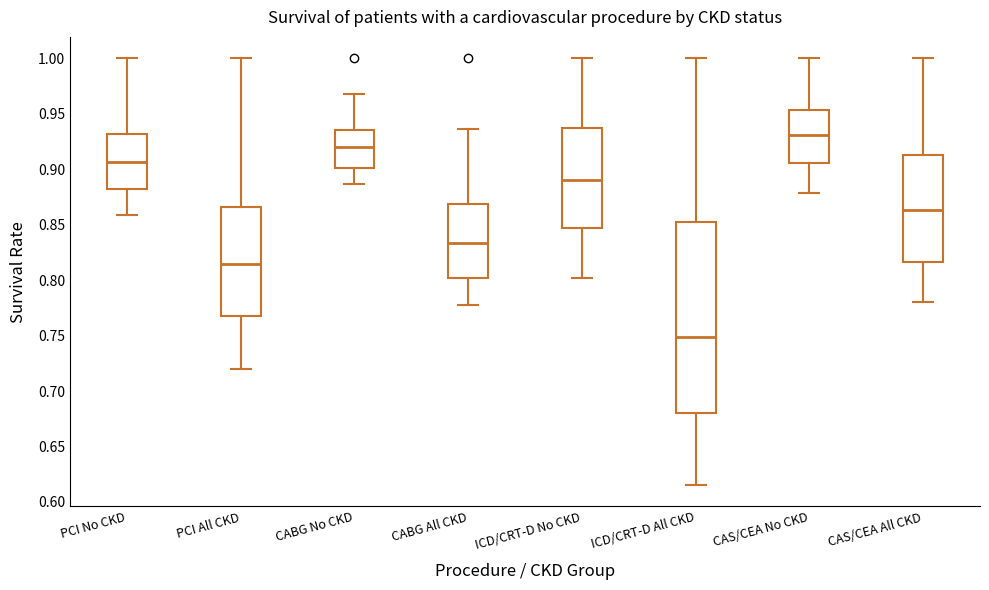

Reading left to right, read every box against the y-axis: the position of its median line, the range the box covers, and the ends of its whiskers. The values are not printed on the chart, so give them approximately, as read against the axis.

PCI No CKD: median 0.905, box 0.880 to 0.930, whiskers 0.860 to 1.000
PCI All CKD: median 0.815, box 0.770 to 0.865, whiskers 0.720 to 1.000
CABG No CKD: median 0.920, box 0.900 to 0.935, whiskers 0.885 to 0.965
CABG All CKD: median 0.835, box 0.800 to 0.870, whiskers 0.780 to 0.935
ICD/CRT-D No CKD: median 0.890, box 0.845 to 0.935, whiskers 0.800 to 1.000
ICD/CRT-D All CKD: median 0.750, box 0.680 to 0.850, whiskers 0.615 to 1.000
CAS/CEA No CKD: median 0.930, box 0.905 to 0.955, whiskers 0.880 to 1.000
CAS/CEA All CKD: median 0.865, box 0.815 to 0.915, whiskers 0.780 to 1.000